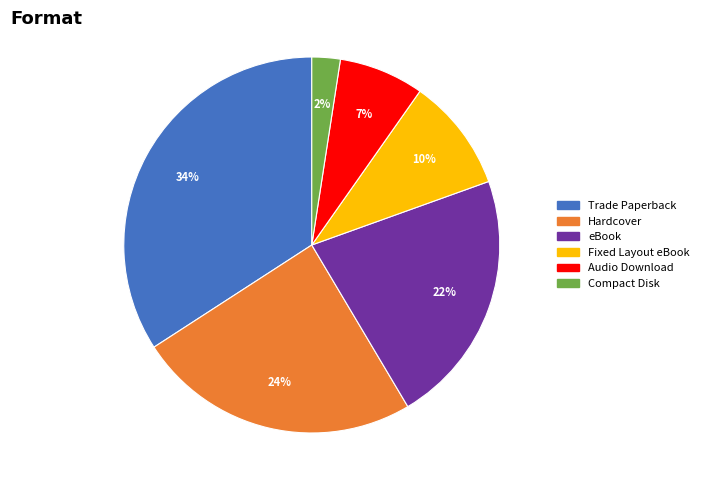

Combined, do Trade Paperback and eBook account for over 50%?

Yes